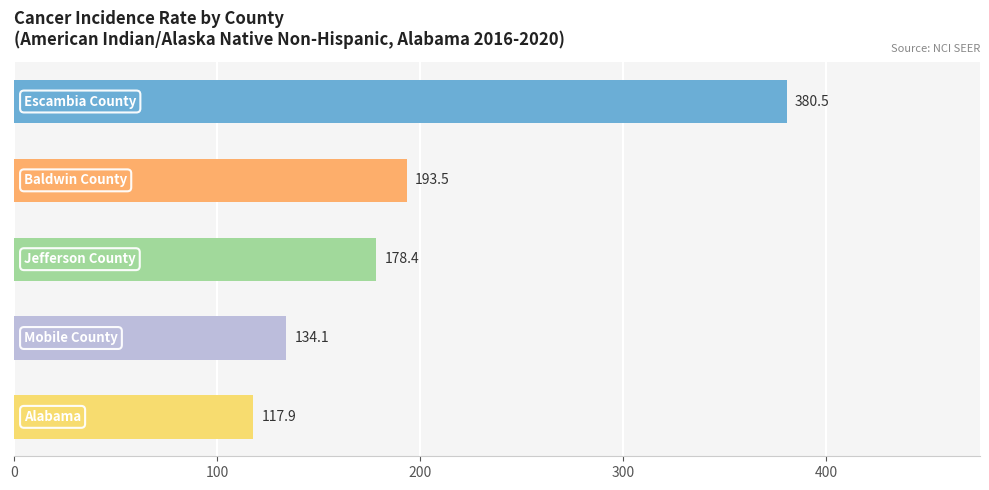

What is the minimum value shown in the chart?

117.9